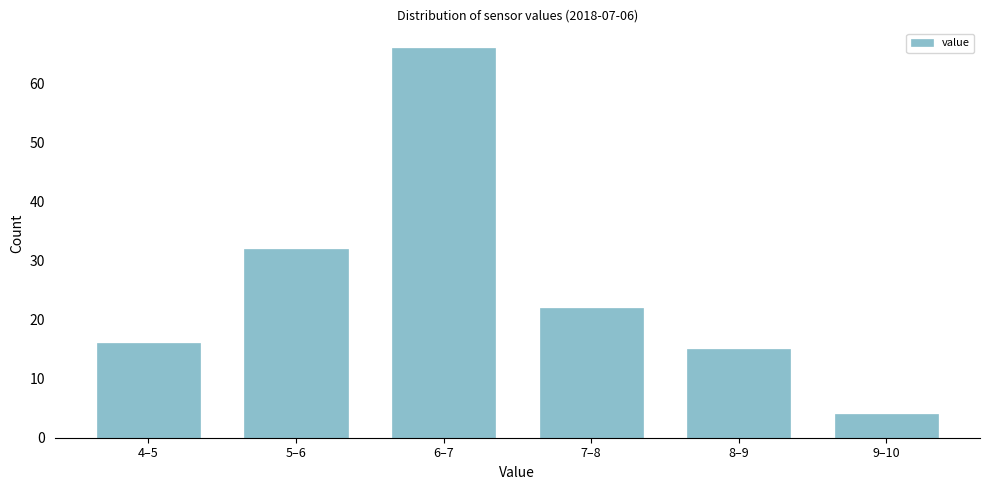

Reading left to right, what are all the values shown in this chart?

4–5=16	5–6=32	6–7=66	7–8=22	8–9=15	9–10=4